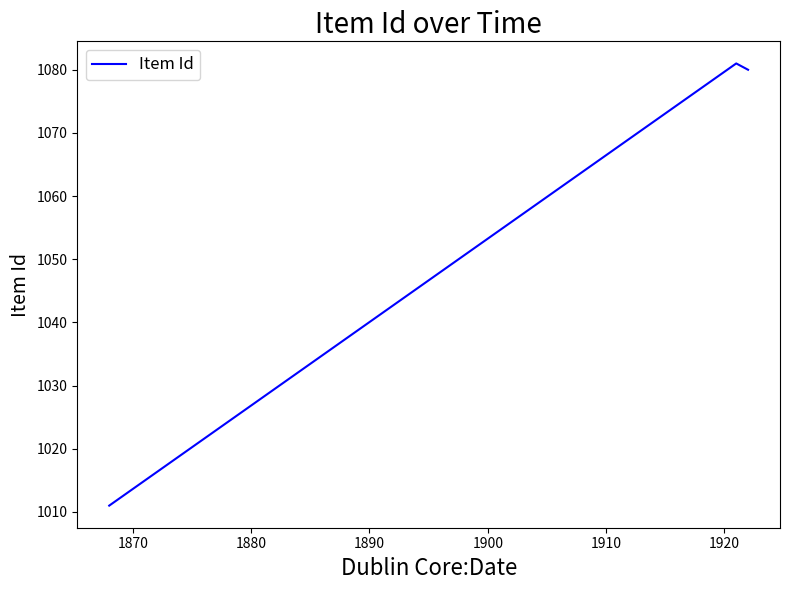

What is the difference between the second highest and minimum values?

69